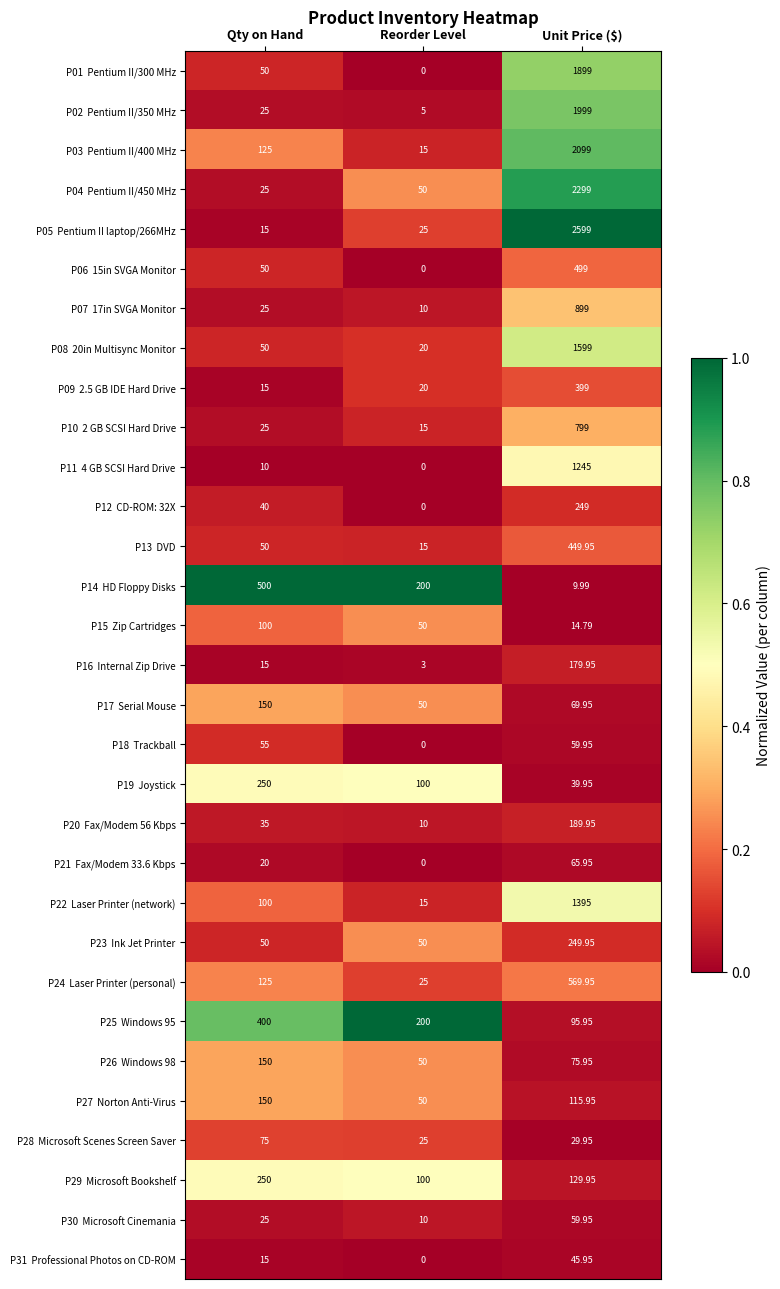

At which category is the sum across all series the highest?

Unit Price ($)